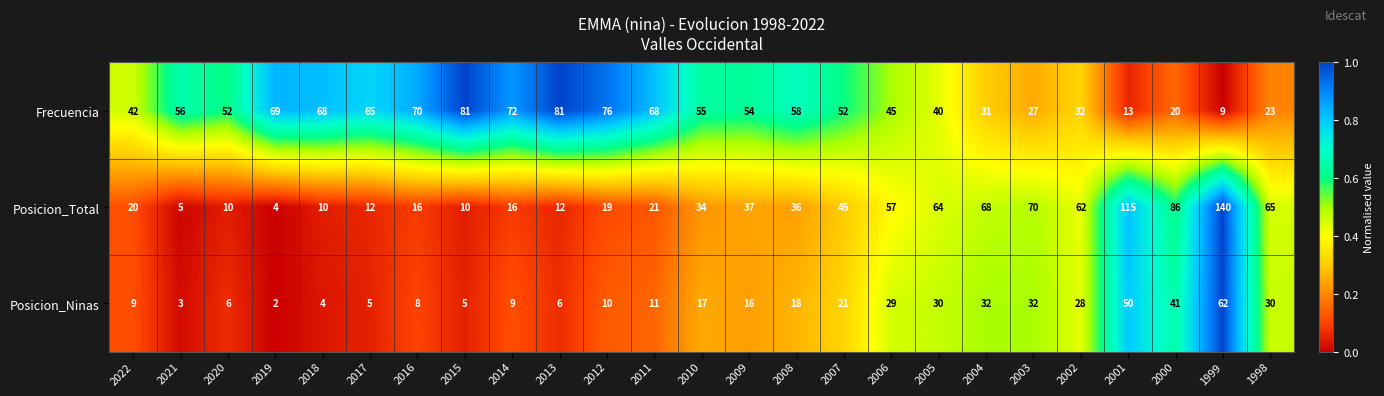

What is the difference between the highest and lowest values at 2013?

75